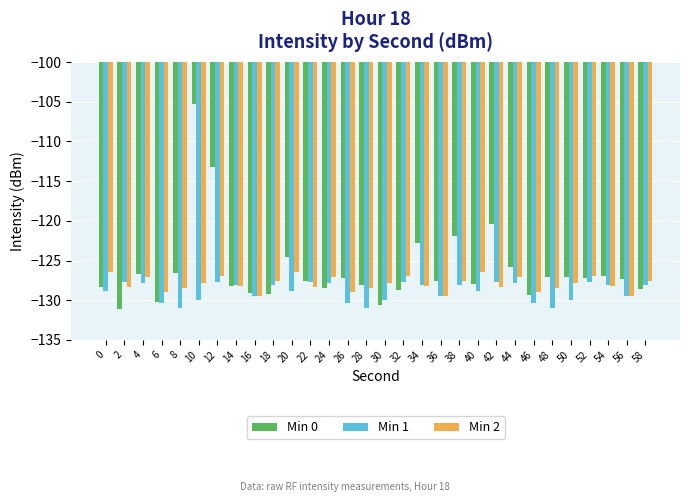

What is the value of the Min 2 bar at the 1st from the left?

-126.5